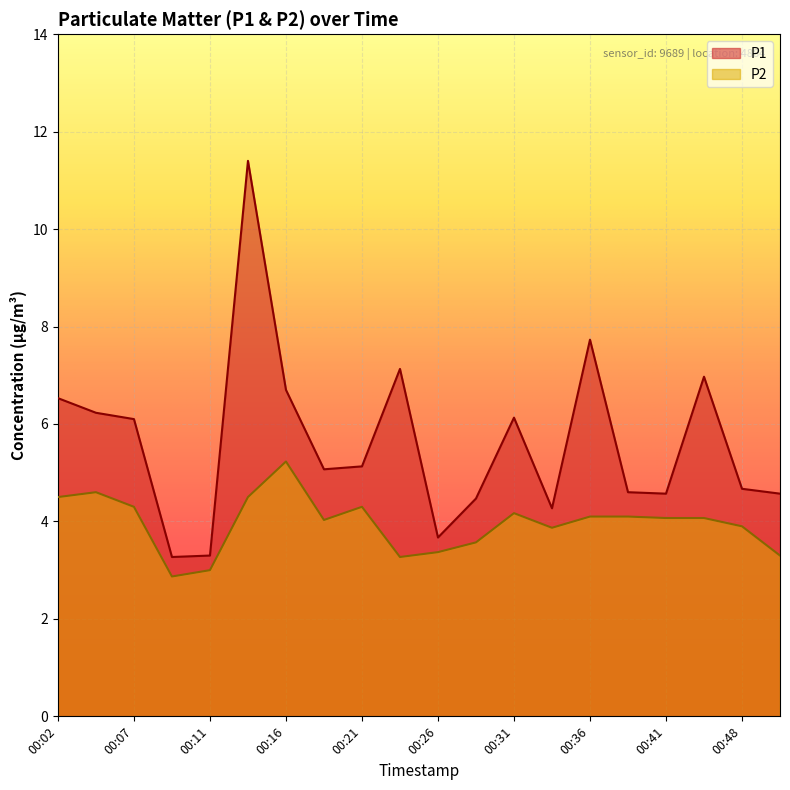

What is the difference between the maximum and minimum values in the P2 series?

2.4